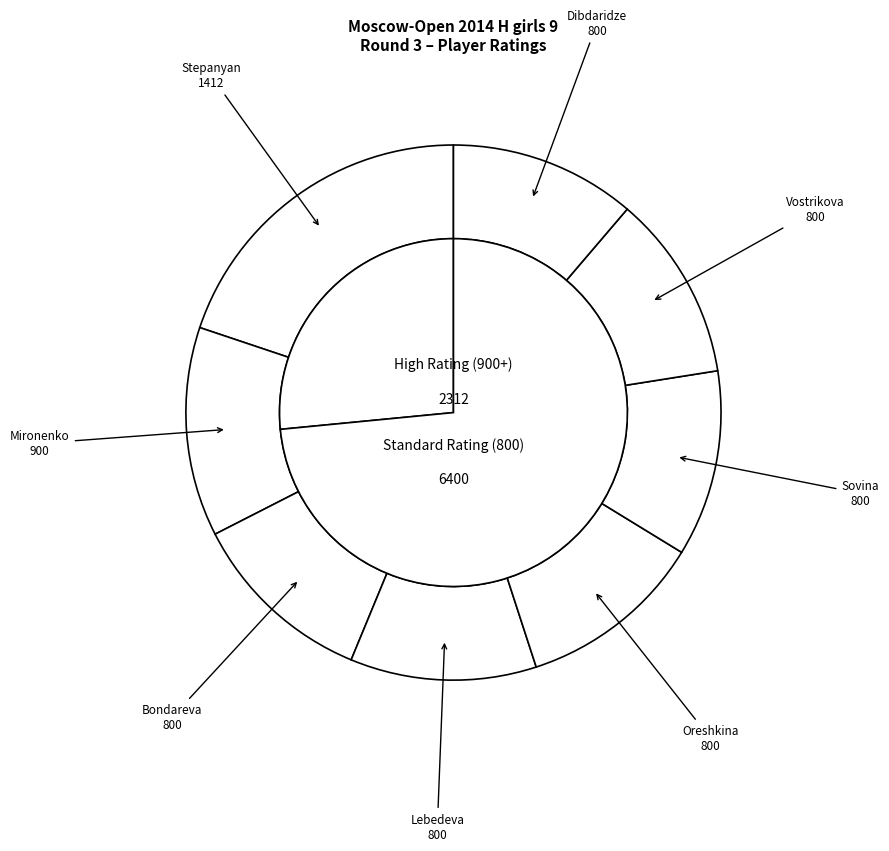

Is it true that Sovina Maria is 1% of the pie?

False